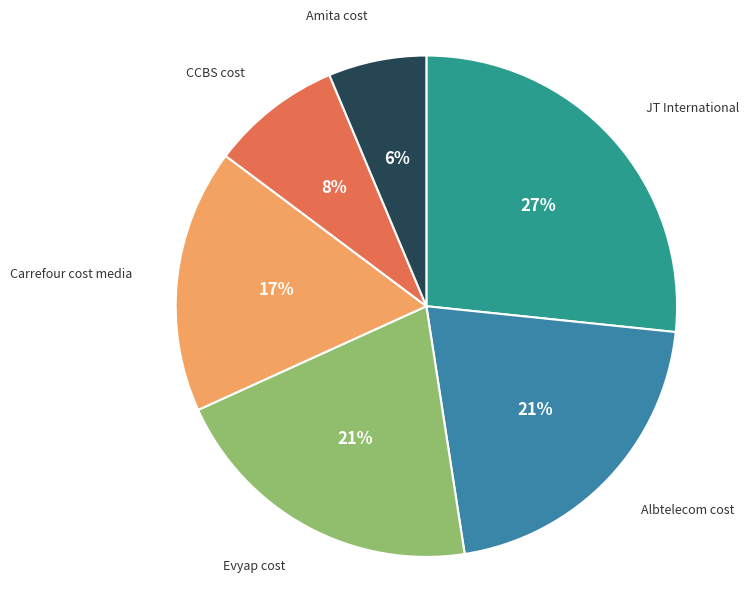

Does Evyap cost represent more than half of the total?

No